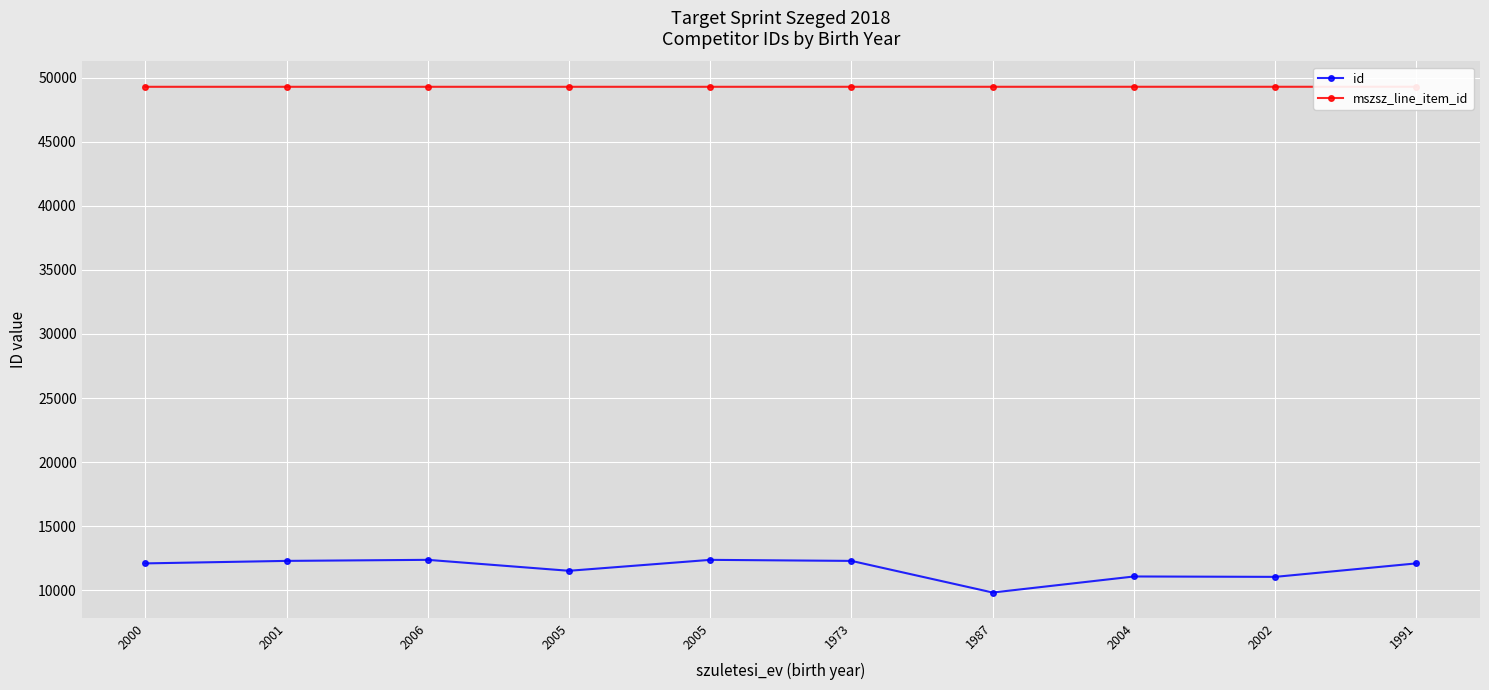

Where is the first local maximum for id?

2006